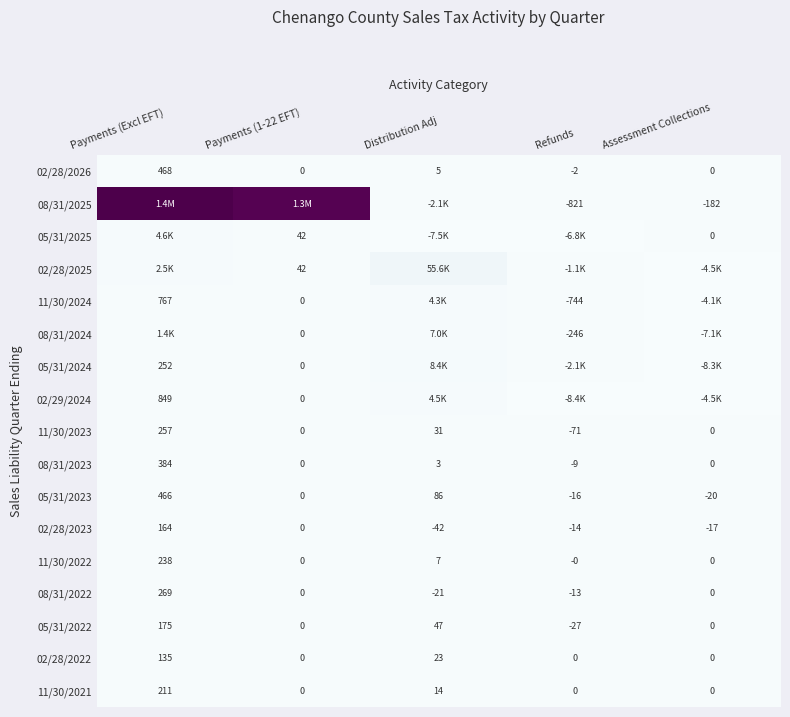

How many values in 08/31/2022 are below zero?

2